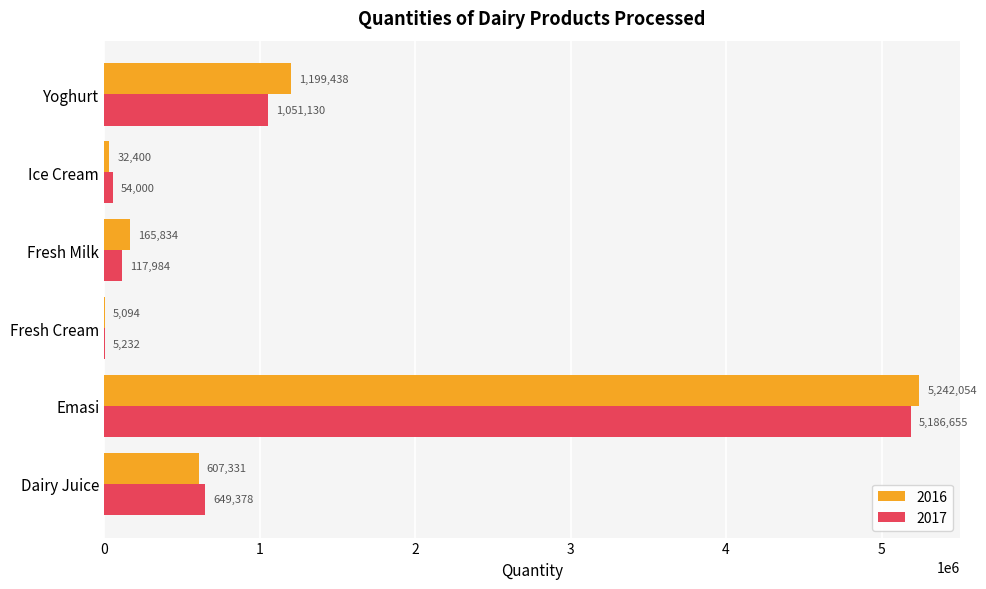

Is it true that 2016 equals 5242054.0 at Emasi?

True